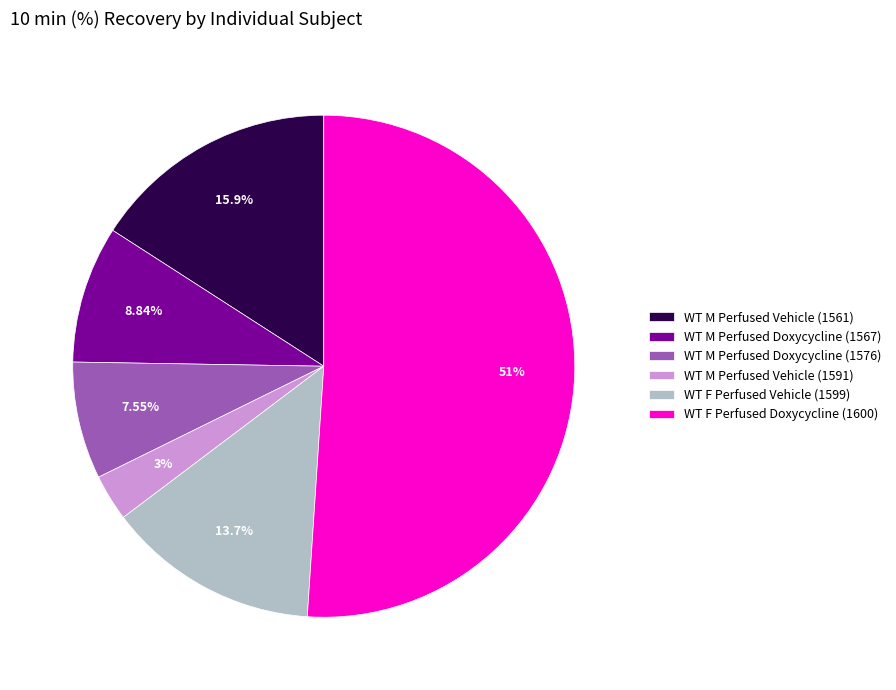

How many segments does this pie chart have?

6